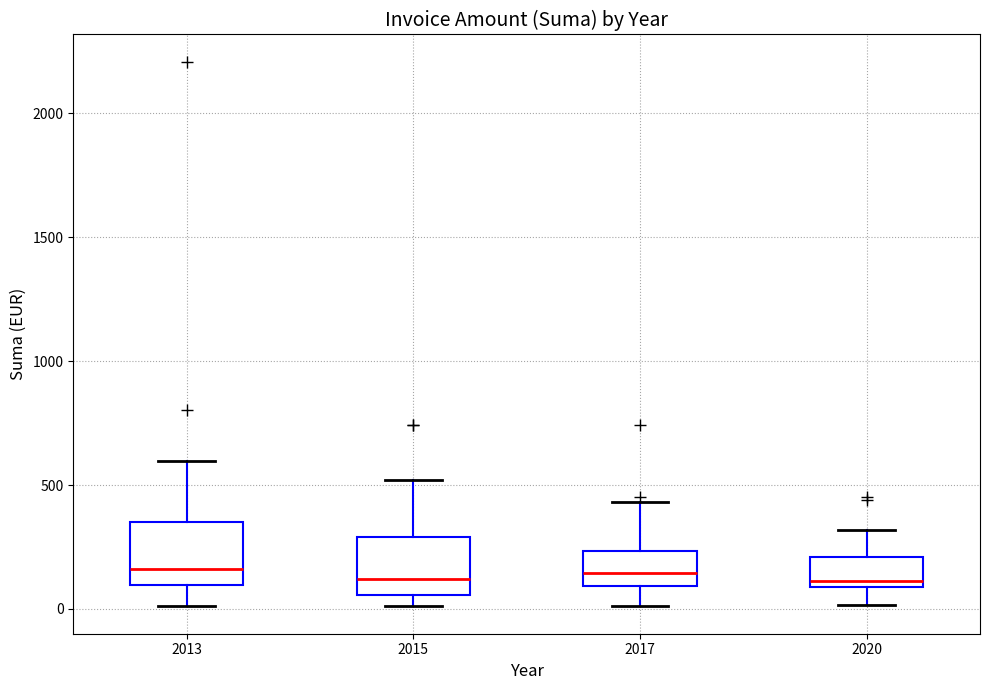

Where does the median line of the box at x = 2017 sit on the y-axis? The values are not printed on the chart, so give them approximately, as read against the axis.

150